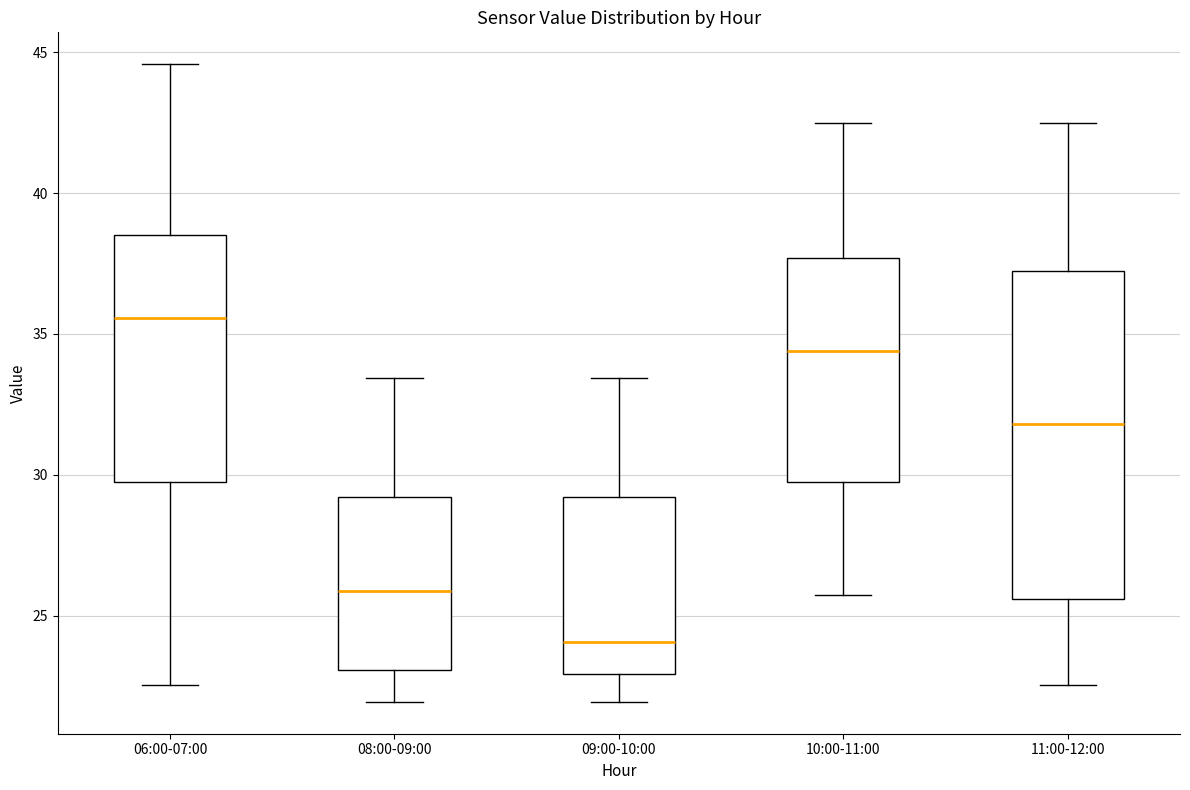

Comparing the boxes themselves (not the whiskers), which one is the tallest?

11:00-12:00